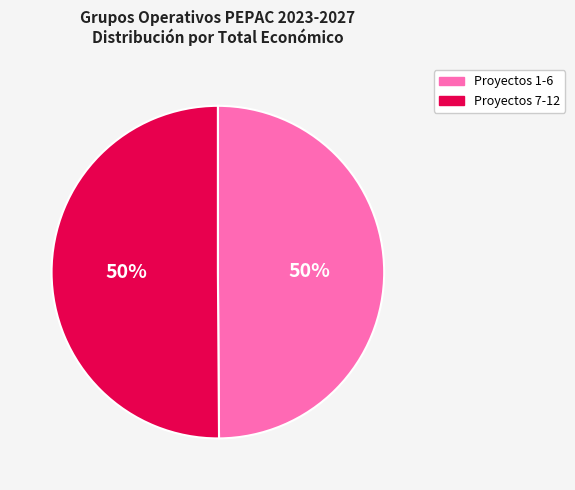

To the nearest percent, what is the average slice percentage?

50%